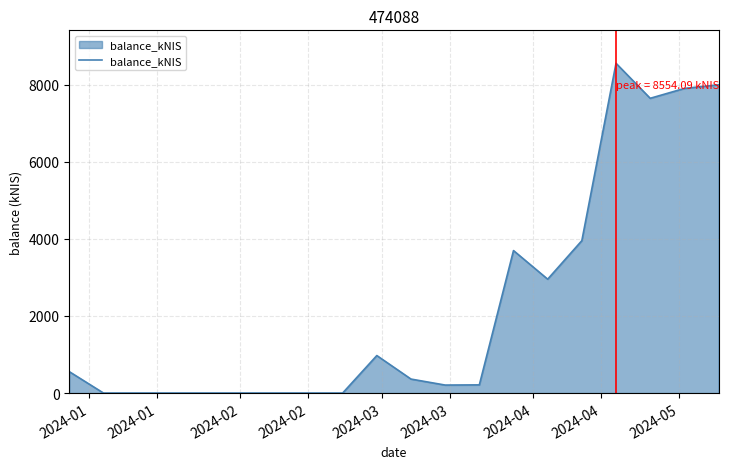

What is the difference between the maximum and minimum values?

8554.1